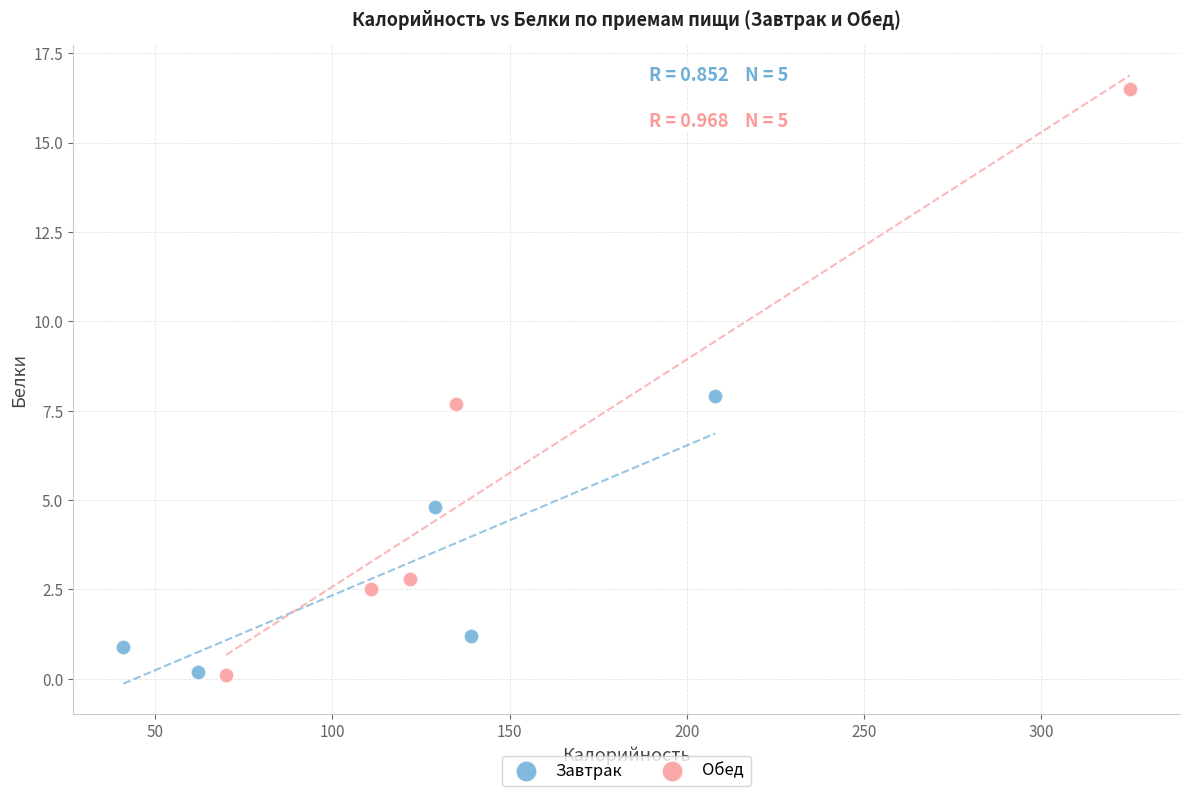

What are all the series names shown in the legend?

Завтрак, Обед